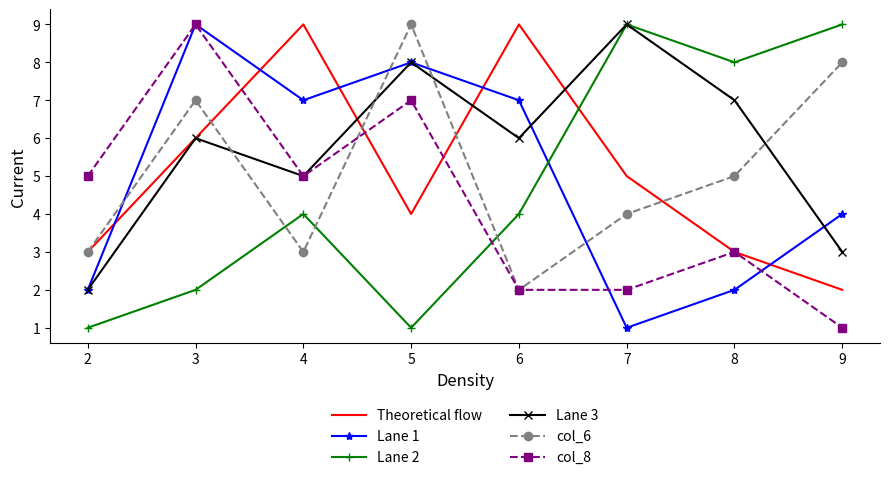

Which category has the lowest value in the Theoretical flow series?

9